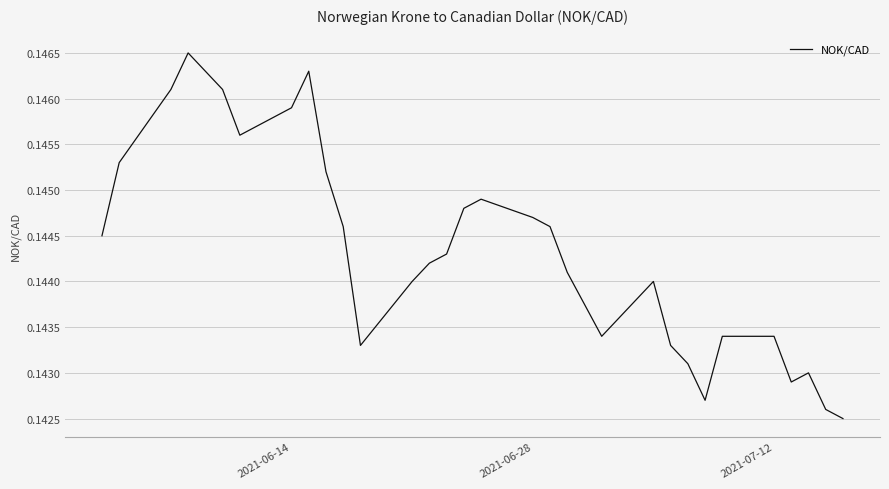

Is this an area chart (filled region under the line)?

No